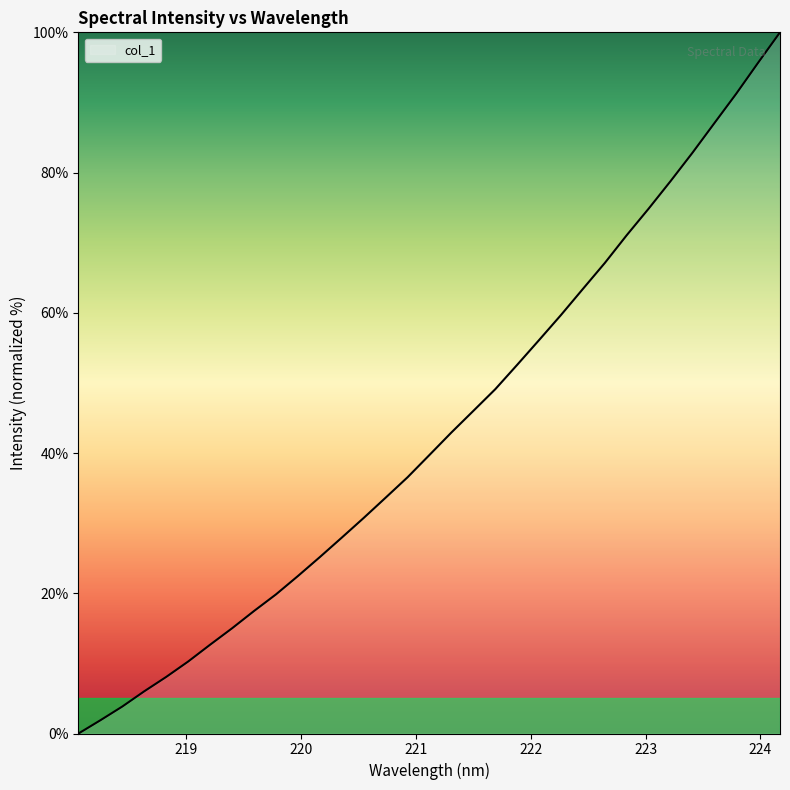

What is the greatest value displayed?

100.0